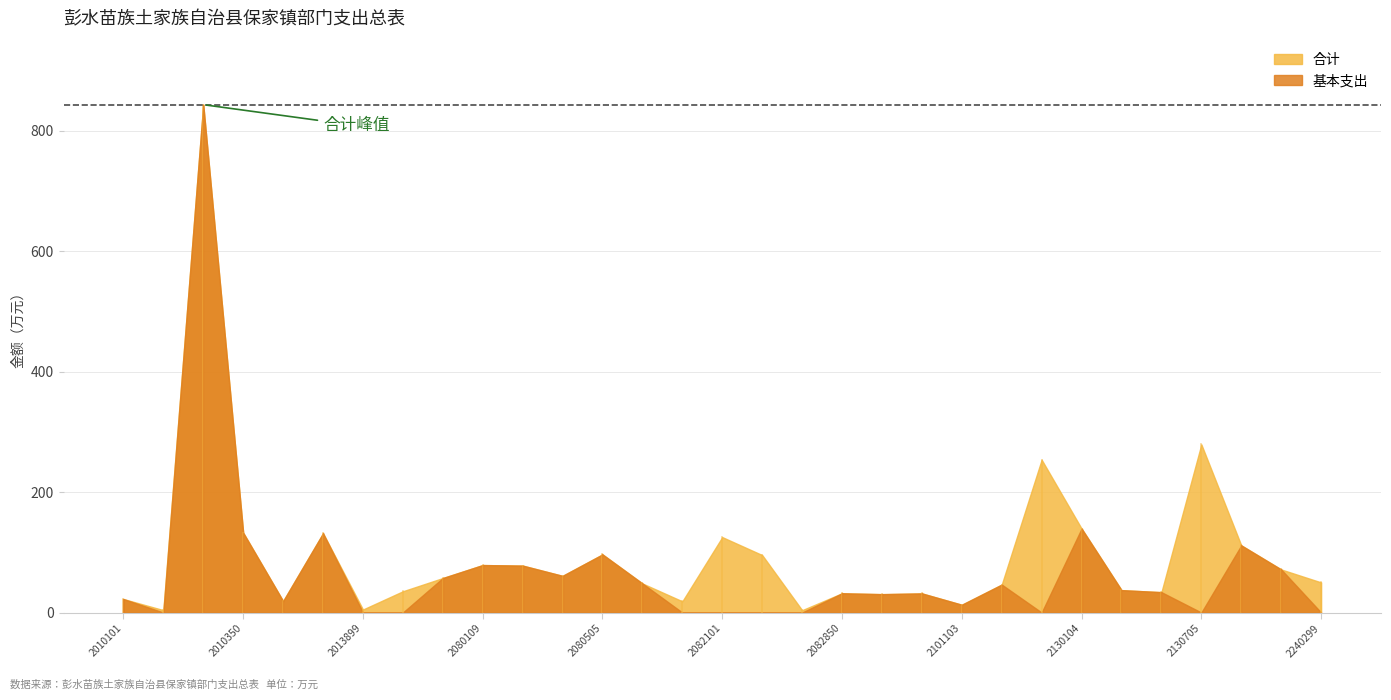

List the series in order of their overall mean, lowest first.

基本支出, 合计